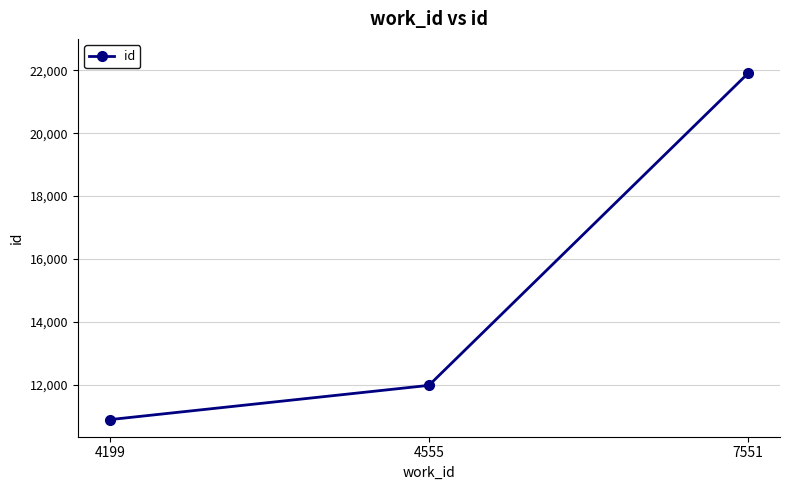

What is the approximate value at 4199?

10883